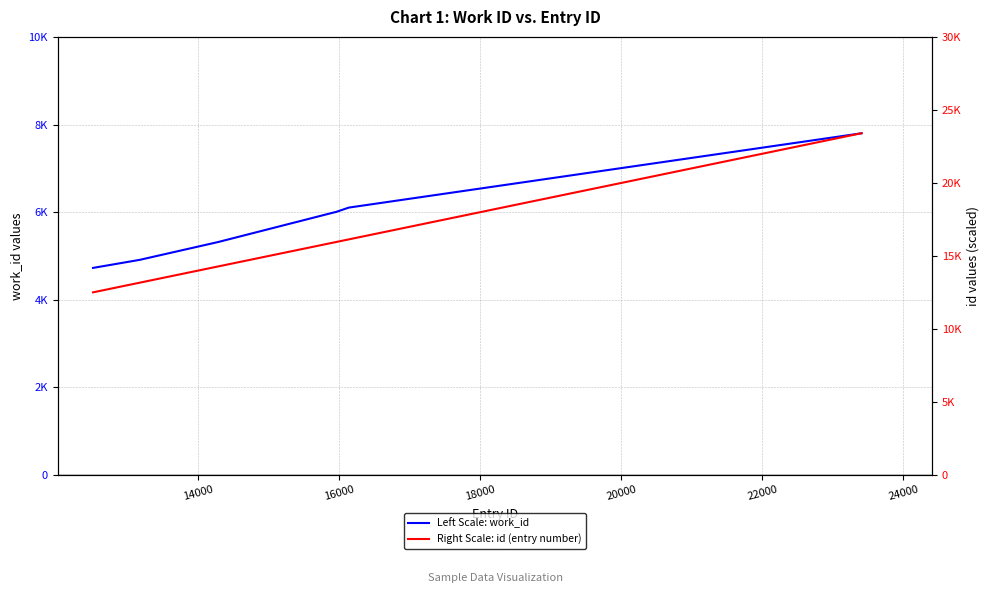

How many values in the Left Scale: work_id series exceed 5999?

2